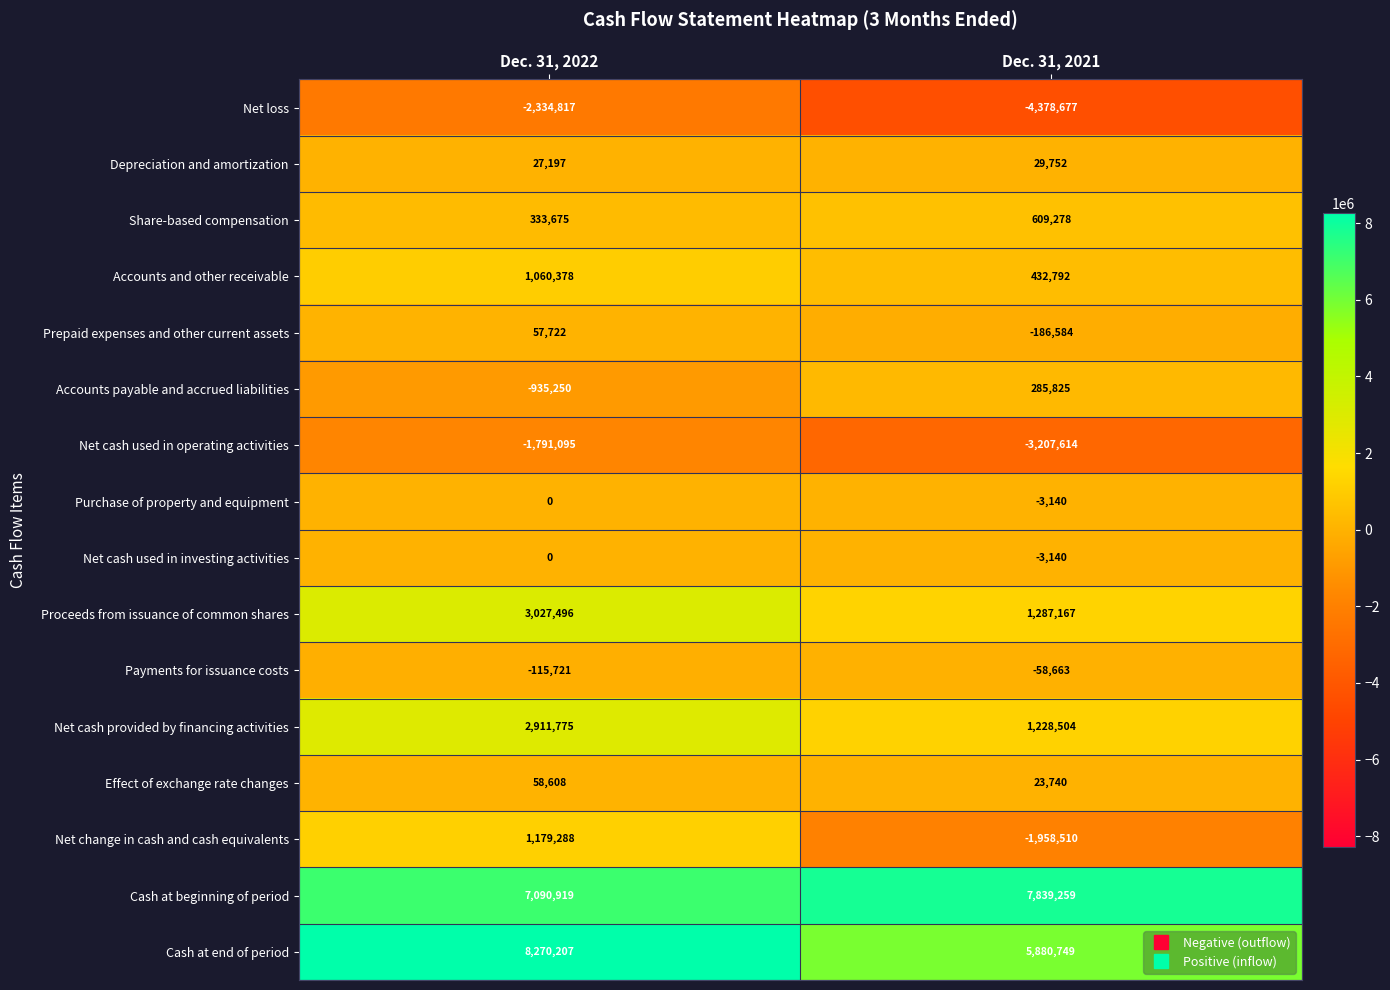

Where is Share-based compensation nearest to the value 471476?

Dec. 31, 2022